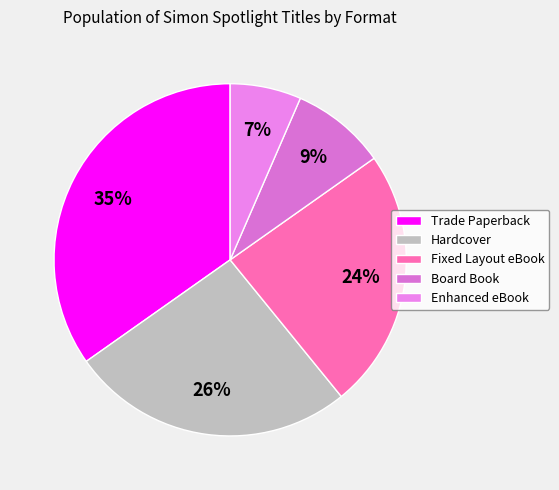

Rank the categories by value from lowest to highest.

Enhanced eBook, Board Book, Fixed Layout eBook, Hardcover, Trade Paperback